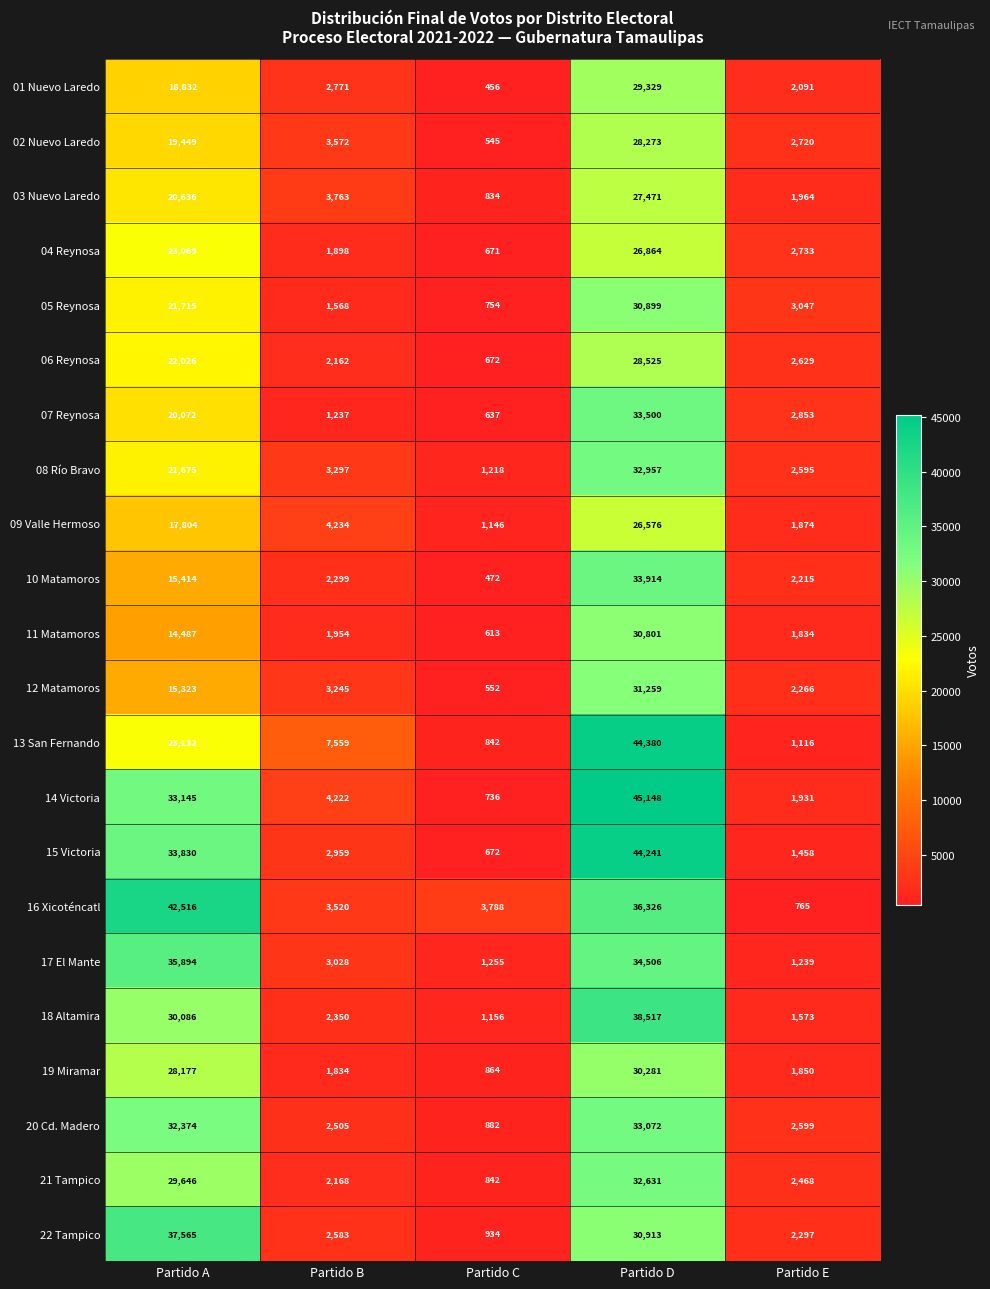

Where is 07 Reynosa nearest to the value 17068?

Partido A